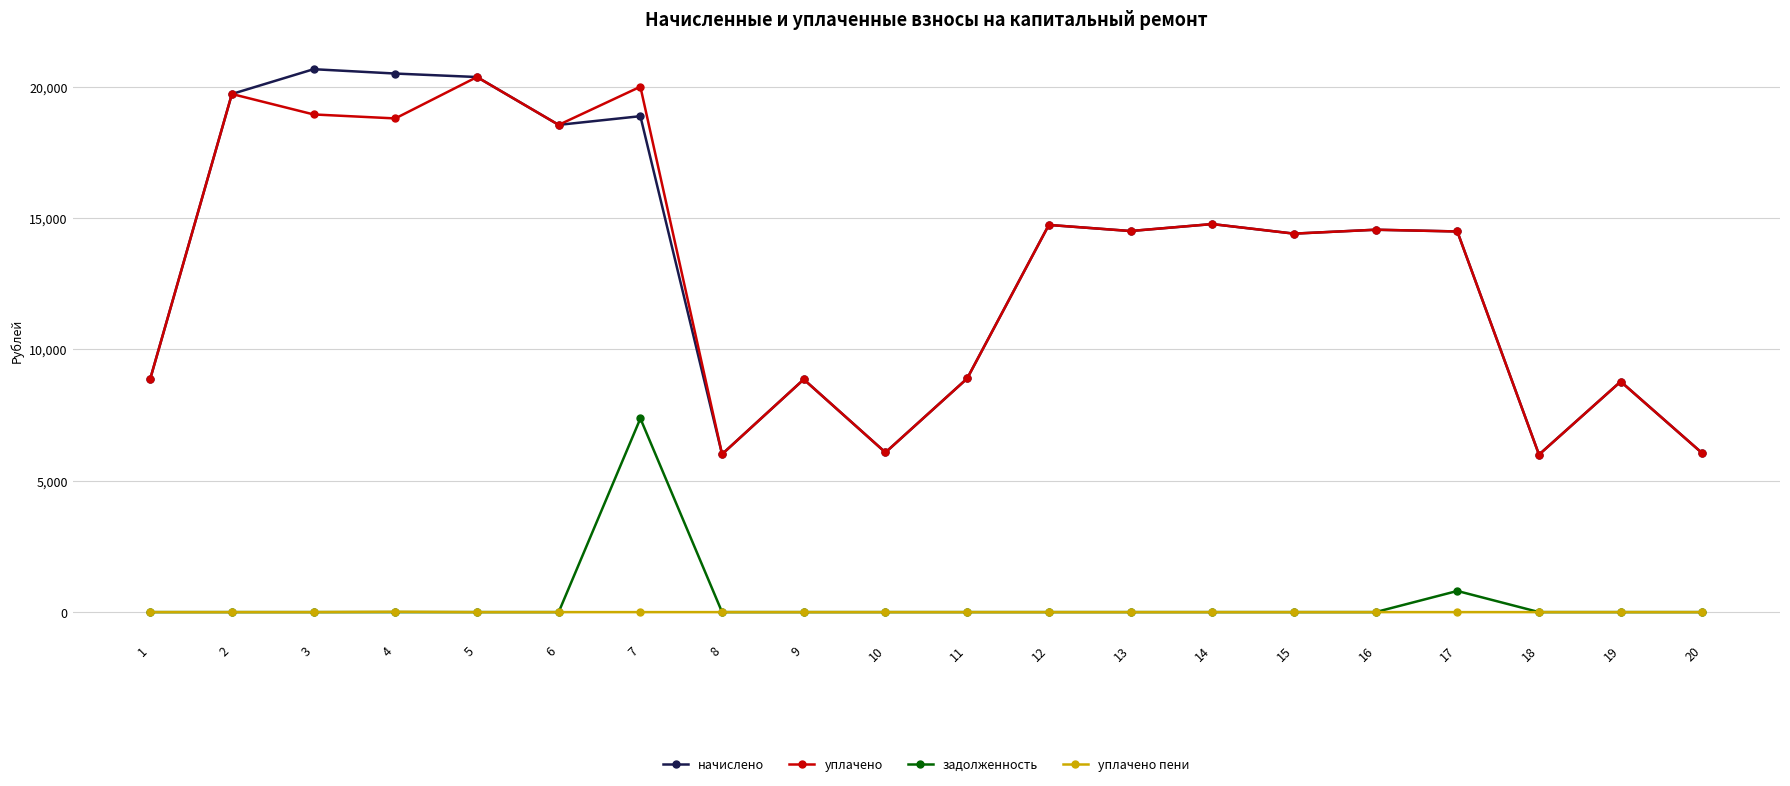

At which category is the sum across all series the highest?

7